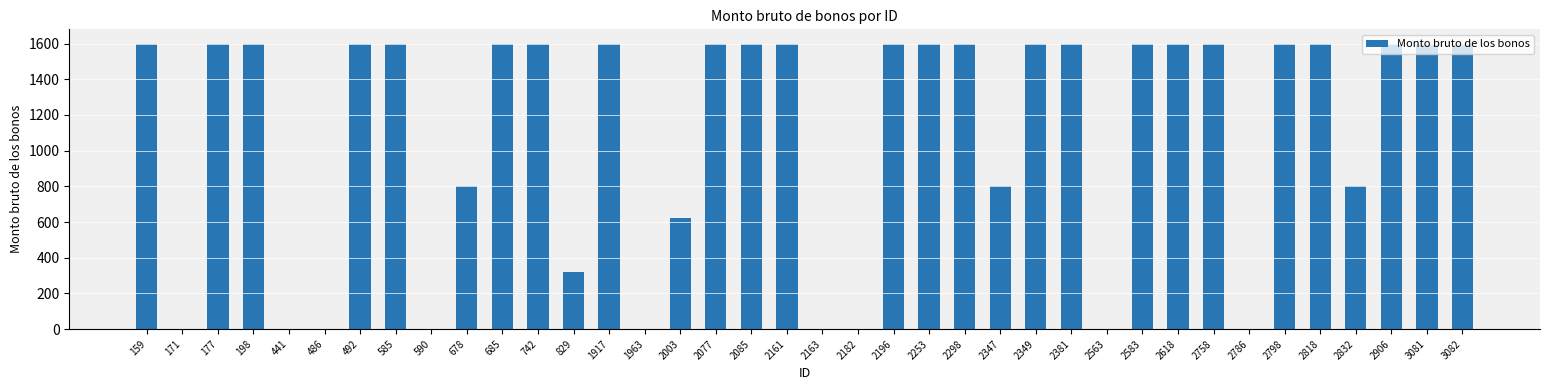

Reading left to right, extract all data points from this chart.

1600	0	1600	1600	0	0	1600	1600	0	800	1600	1600	320	1600	0	624	1600	1600	1600	0	0	1600	1600	1600	800	1600	1600	0	1600	1600	1600	0	1600	1600	800	1600	1600	1600